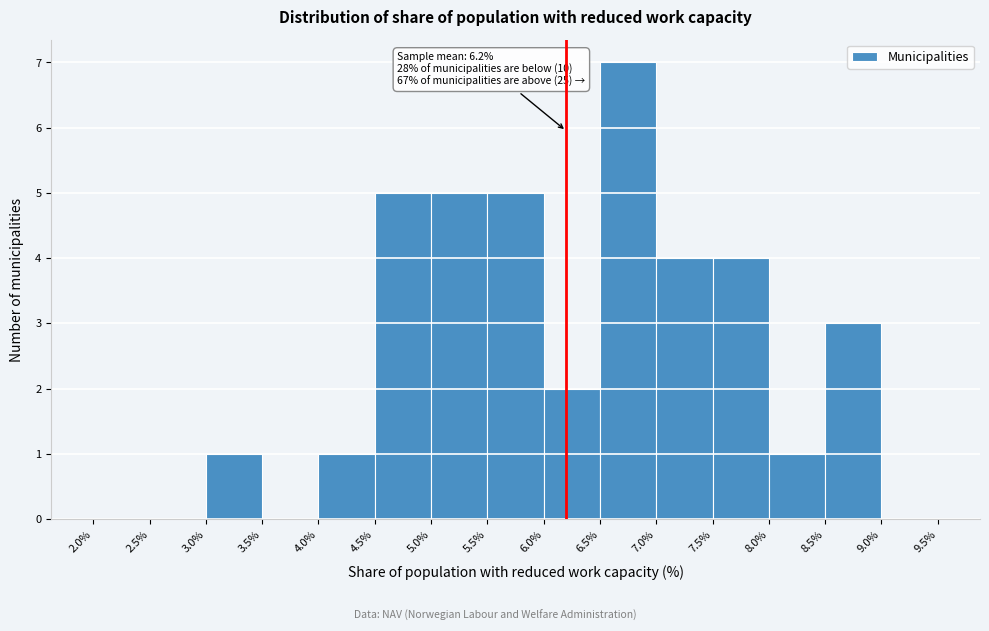

Over which range of the x-axis is the bar tallest?

6.5% to 7.0%